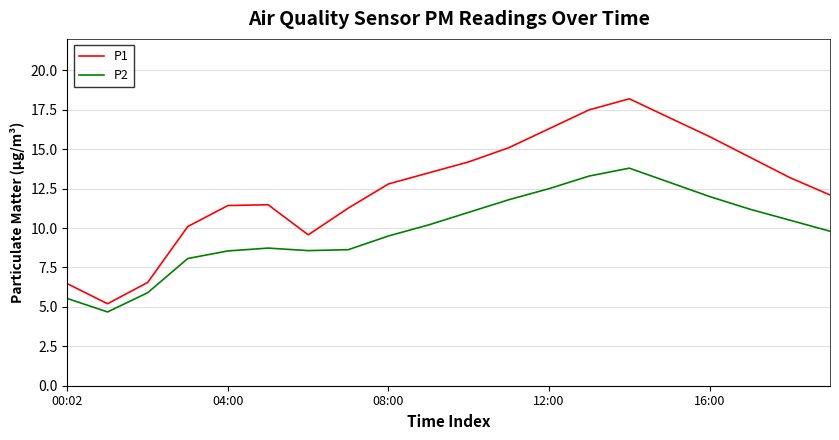

What is the difference between the maximum and minimum values in the P1 series?

13.0